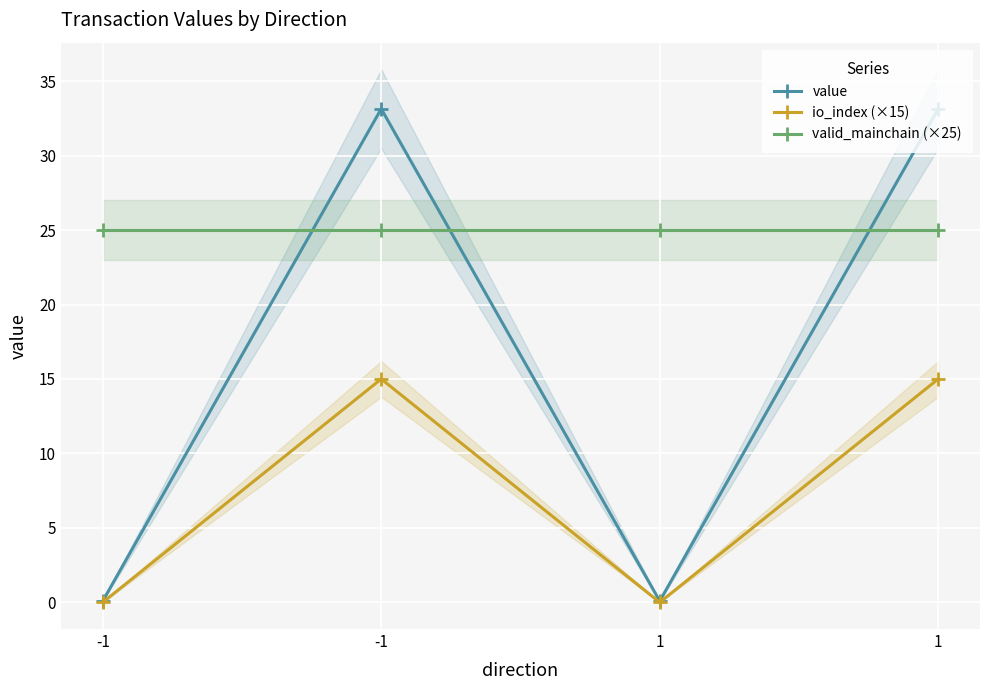

What is the value of the value point at the 2nd from the left?

0.1